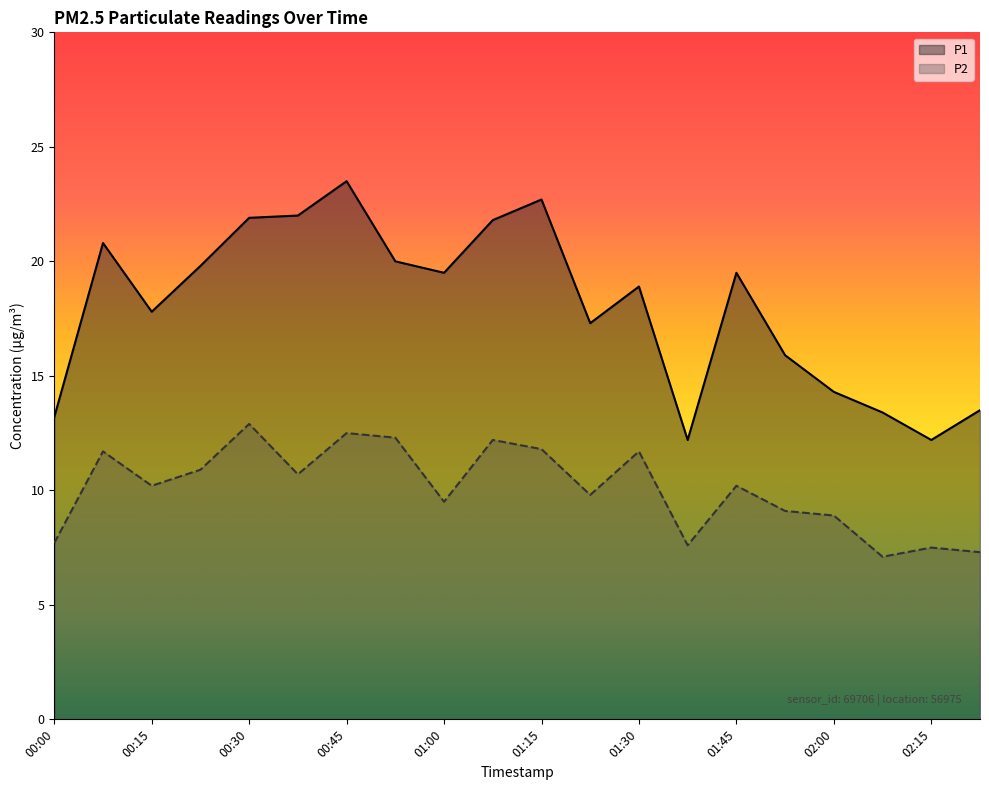

What is the maximum value shown in the chart?

23.5